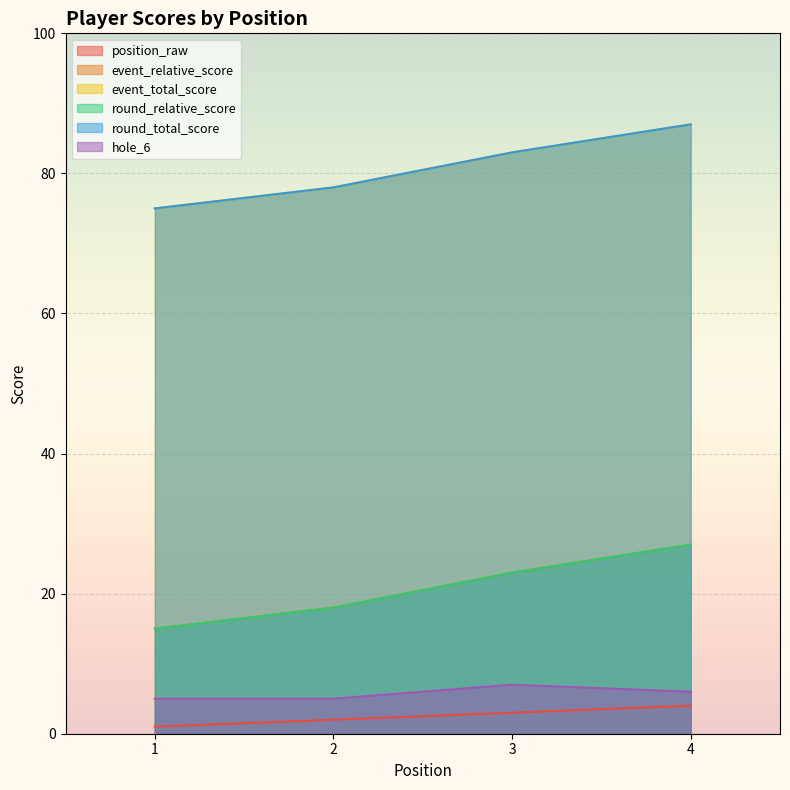

At how many categories does at least one series exceed 83?

1